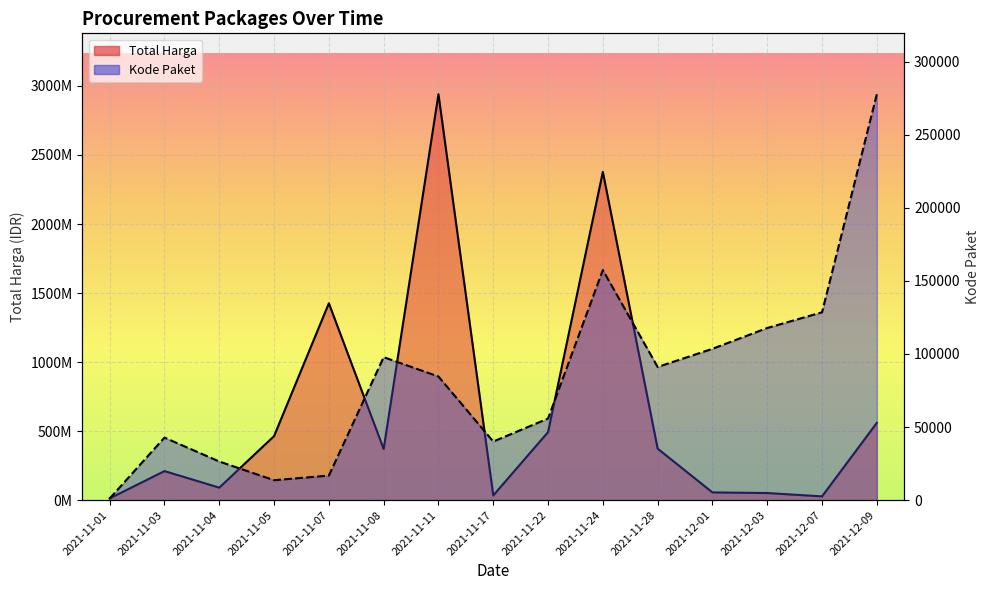

At how many categories does at least one series exceed 225975220?

8